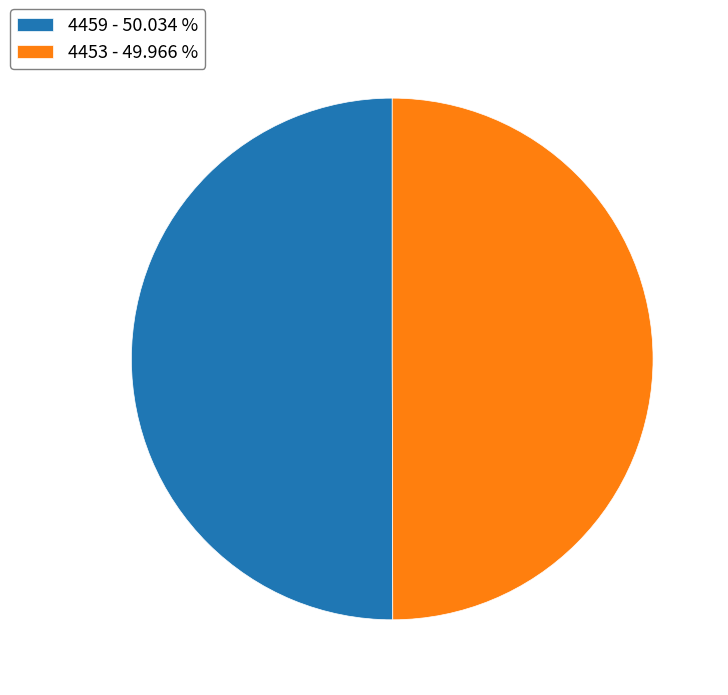

Do 4459 - 50.034 % and 4453 - 49.966 % together represent more than half of the pie?

Yes